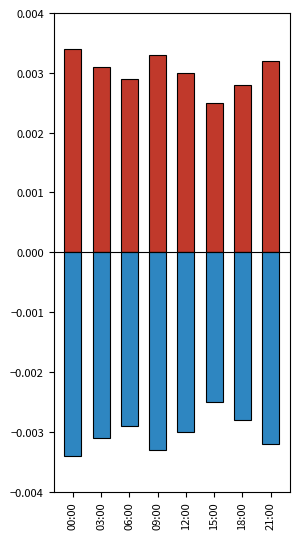

How many groups of bars are there?

8